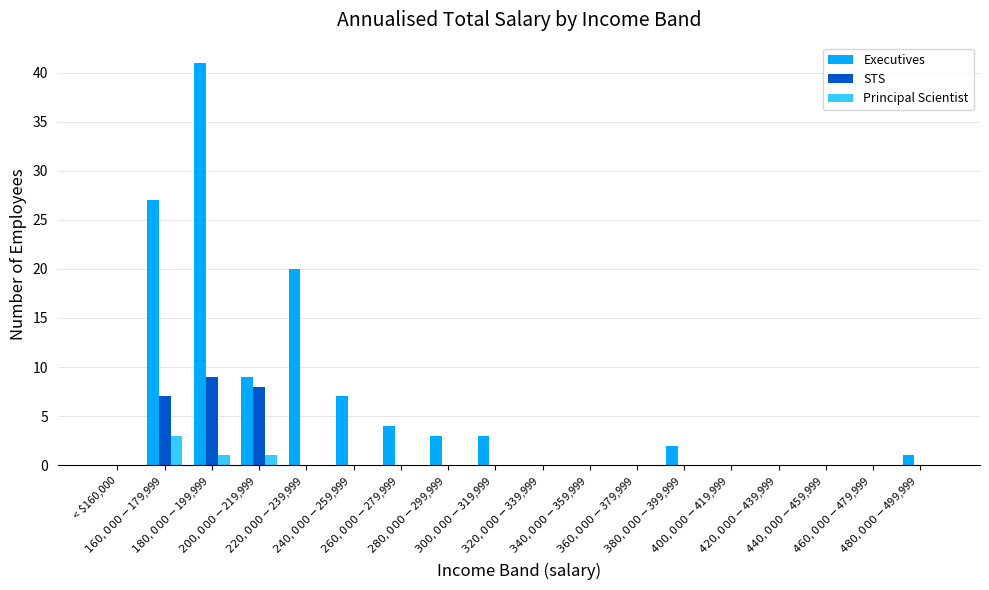

What is the sum of all STS values?

24